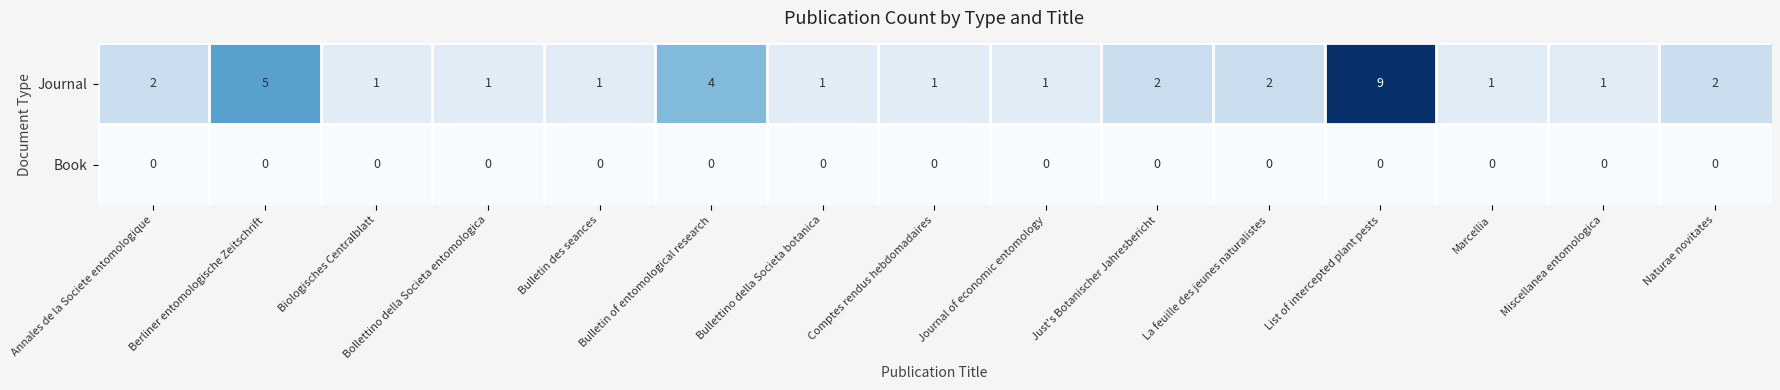

Rank the series at Berliner entomologische Zeitschrift from lowest to highest value.

Book, Journal